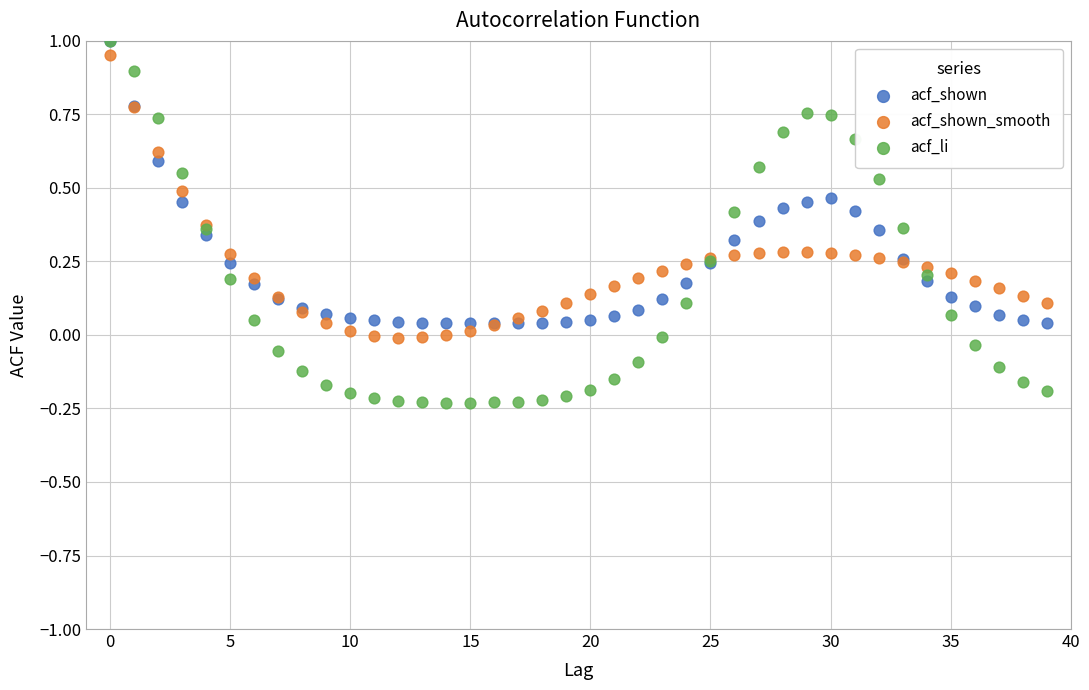

Which series contains the lowest Y value?

acf_li